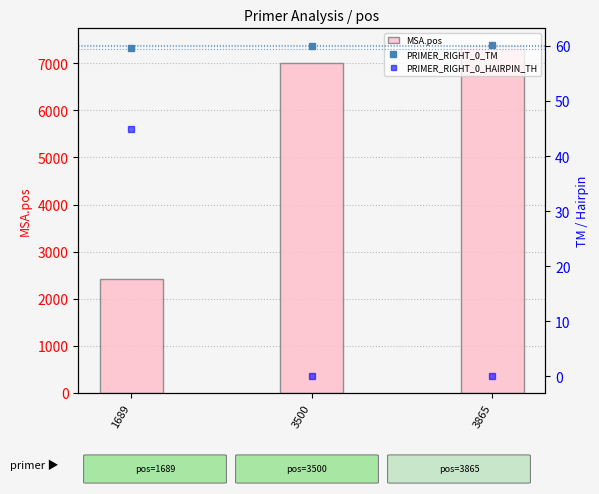

Reading left to right, extract all data points from this chart.

MSA.pos: 1689=2421.0	3500=7003.0	3865=7375.0
PRIMER_RIGHT_0_TM: 1689=59.7	3500=60.0	3865=60.2
PRIMER_RIGHT_0_HAIRPIN_TH: 1689=44.8	3500=0.0	3865=0.0